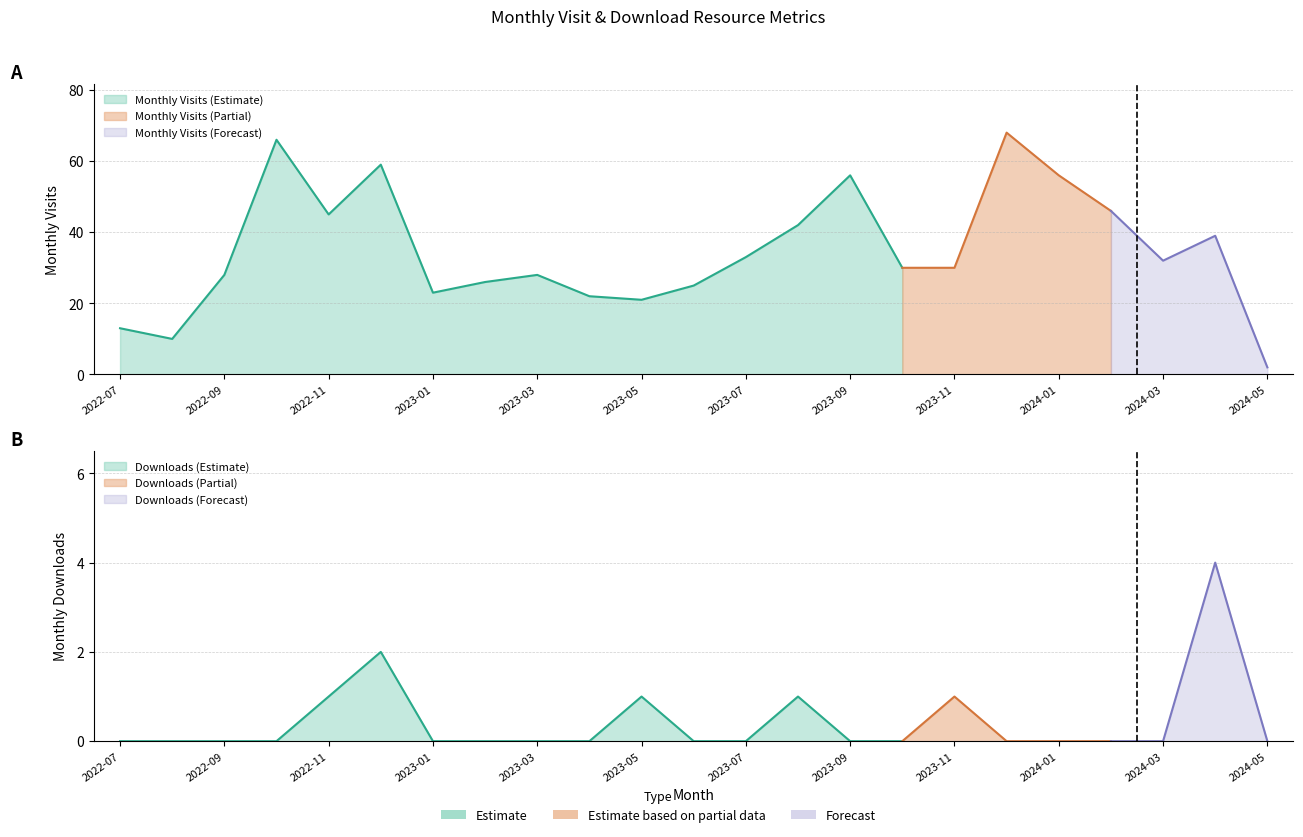

Is the value of monthly_download_resource at 2023-04 greater than the value of monthly_visit at 2022-11?

No